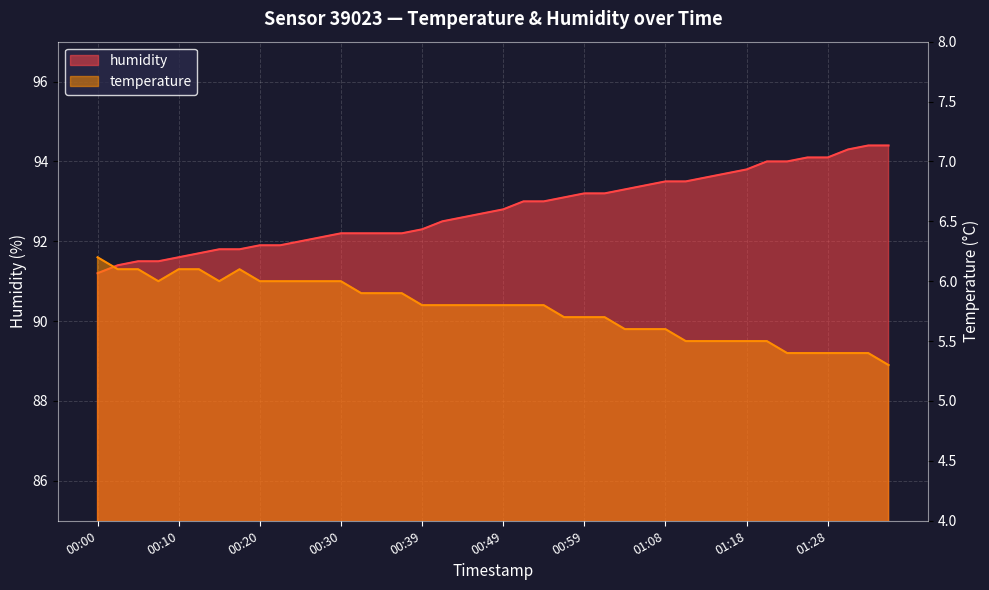

Where is the first local minimum for temperature?

00:08